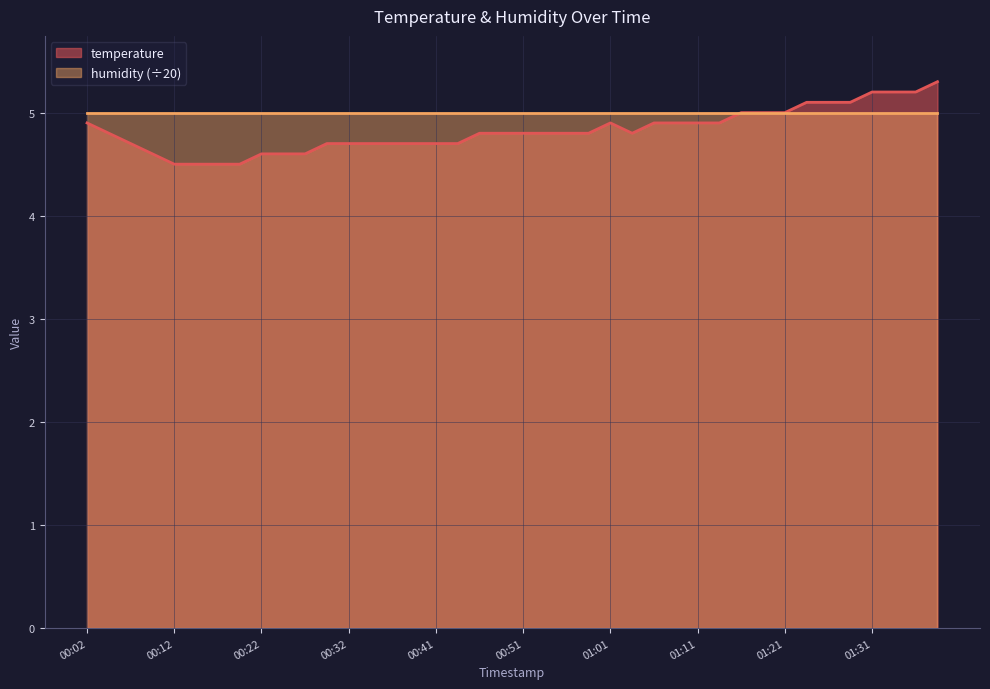

What is the average value?

4.8